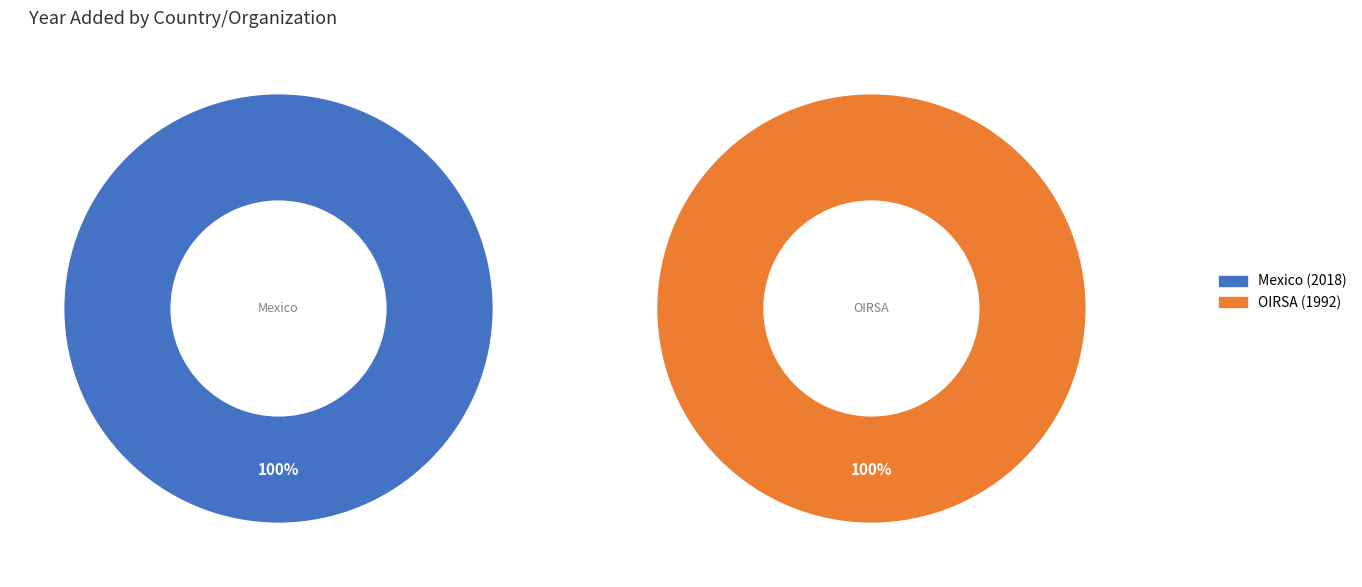

Which category has the smallest portion of the pie?

OIRSA